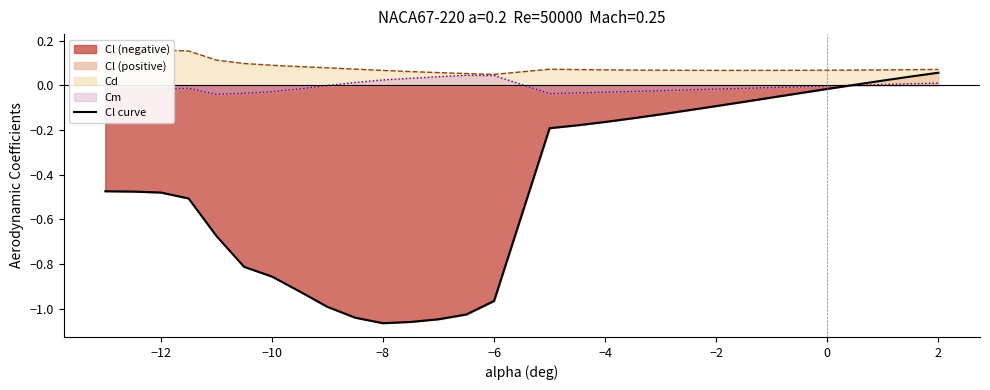

How many interior local valleys (lower than both neighbors) does the data have?

1